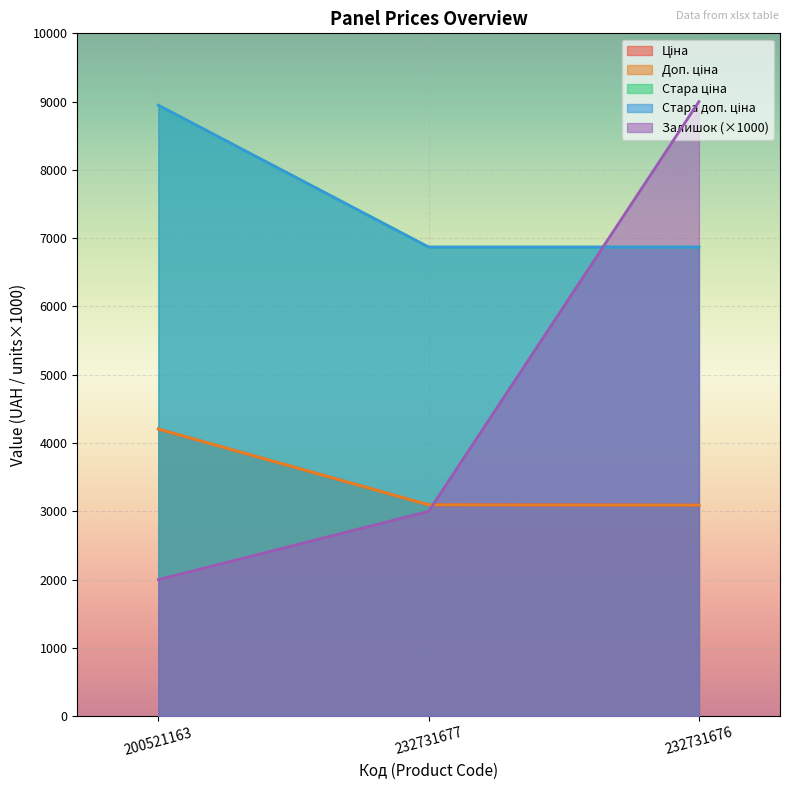

Reading right to left, extract all data points from this chart.

Ціна: 3091.2	3094.7	4204.8
Доп. ціна: 3091.0	3095.0	4205.0
Стара ціна: 6869.4	6869.4	8946.3
Стара доп. ціна: 6869.4	6869.4	8946.3
Залишок: 9000.0	3000.0	2000.0